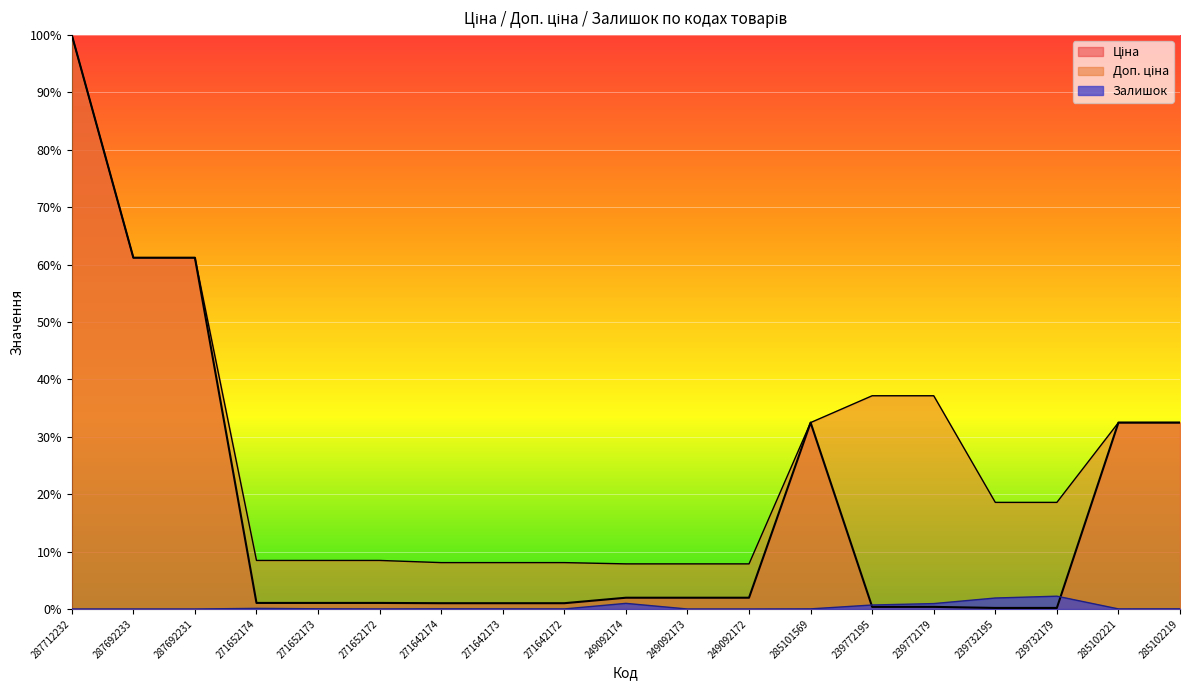

The Доп. ціна series shows 4.0 at 249092172. True or false?

False